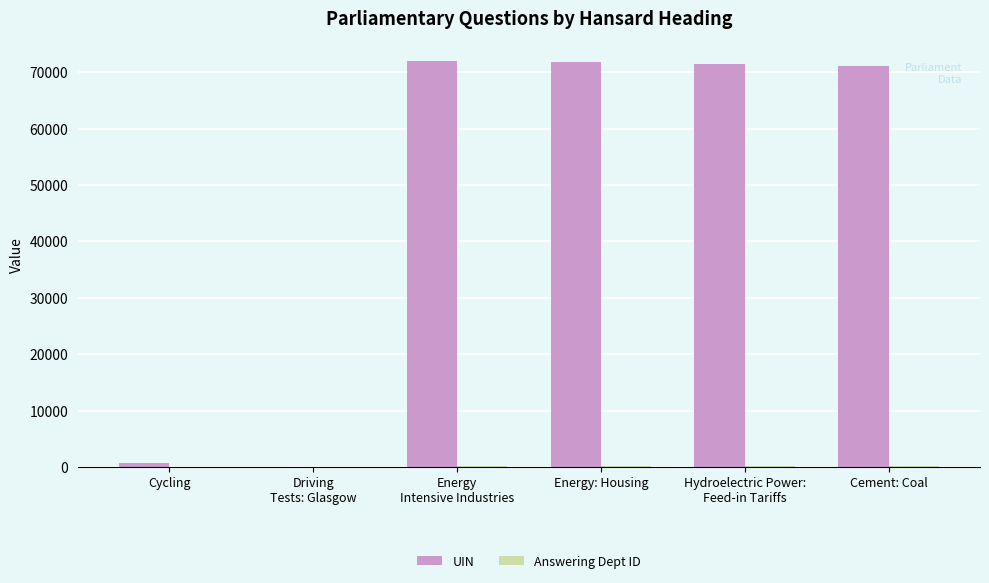

What is the sum of the UIN values at Cement: Coal and Energy: Housing?

142812